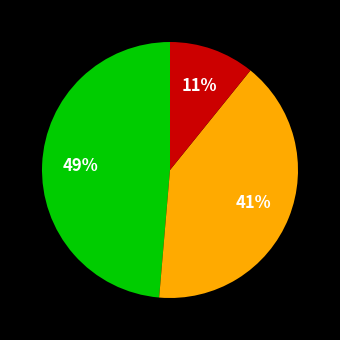

To the nearest percent, what is the average slice percentage?

33%